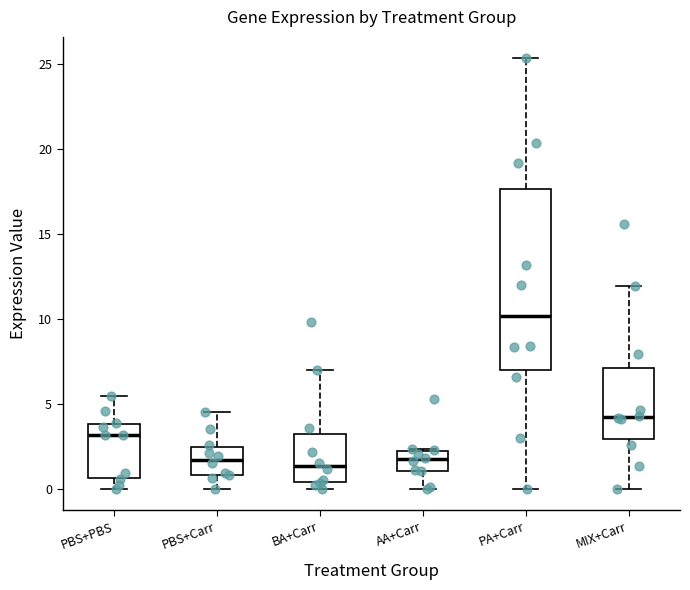

Comparing the boxes themselves (not the whiskers), which one is the tallest?

PA+Carr